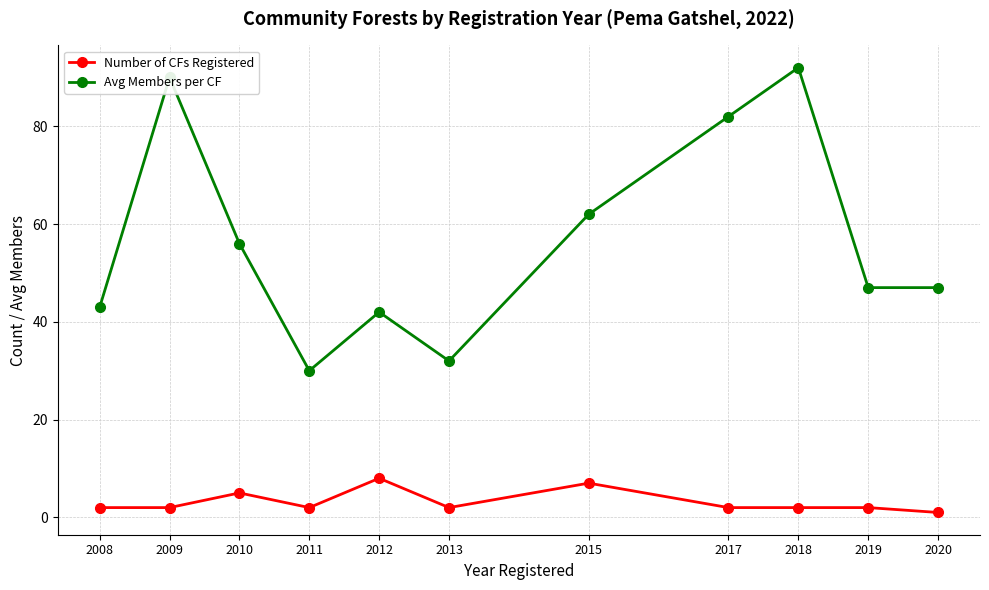

Does the chart have visible grid lines?

Yes